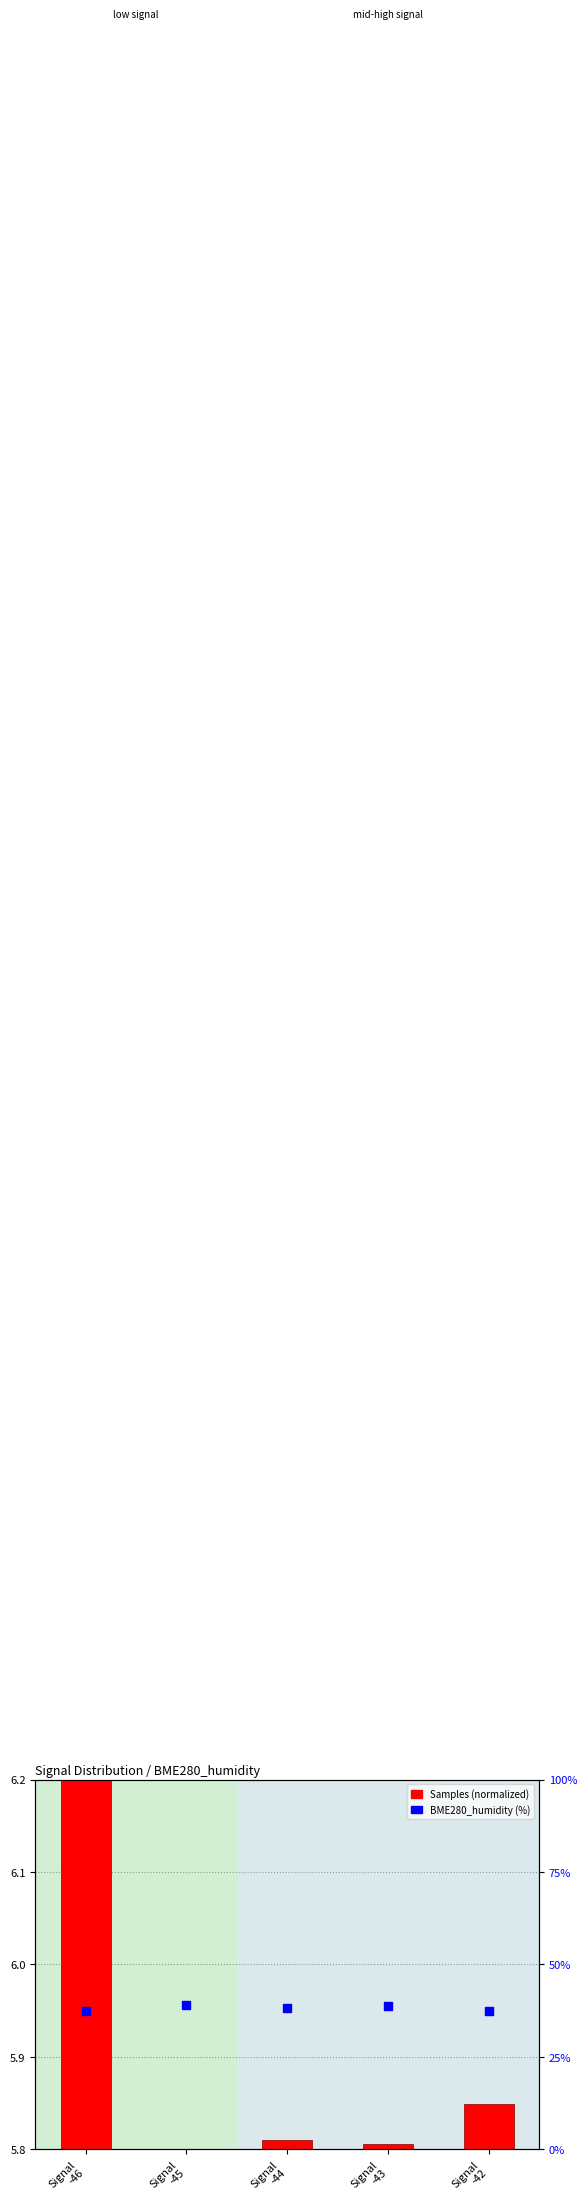

Between Signal
-42 and Signal
-46, which is larger?

Signal
-46